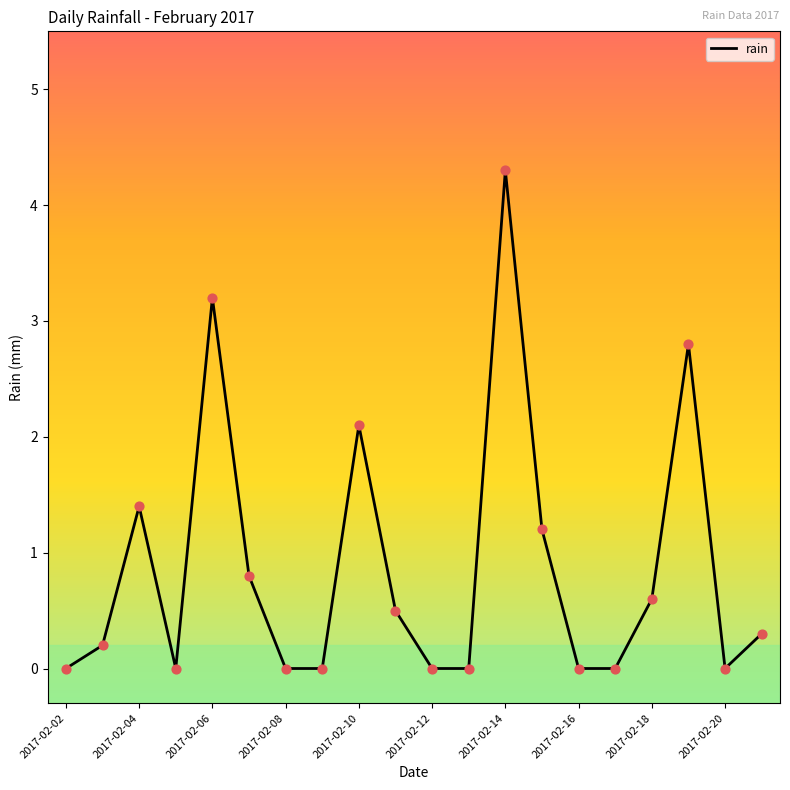

What is the difference between the maximum and minimum values?

4.3